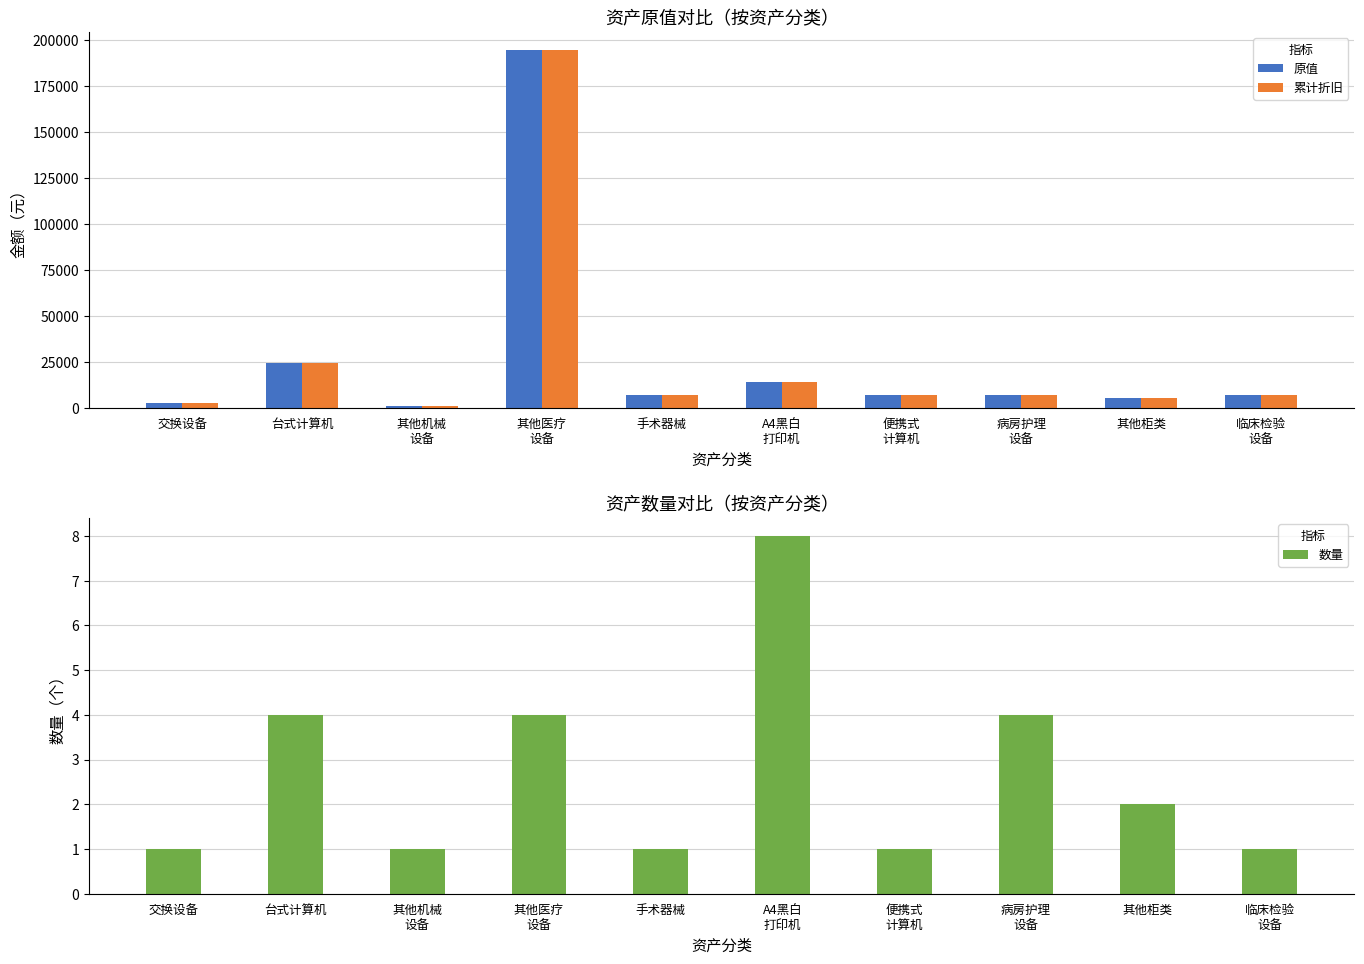

Reading left to right, extract all data points from this chart.

原值: 交换设备=2275.0	台式计算机=24165.0	其他机械
设备=1100.0	其他医疗
设备=194800.0	手术器械=7000.0	A4黑白
打印机=13784.0	便携式
计算机=6900.0	病房护理
设备=6778.0	其他柜类=5000.0	临床检验
设备=7122.1
累计折旧: 交换设备=2275.0	台式计算机=24165.0	其他机械
设备=1100.0	其他医疗
设备=194800.0	手术器械=7000.0	A4黑白
打印机=13784.0	便携式
计算机=6900.0	病房护理
设备=6778.0	其他柜类=5000.0	临床检验
设备=7122.1
数量: 交换设备=1.0	台式计算机=4.0	其他机械
设备=1.0	其他医疗
设备=4.0	手术器械=1.0	A4黑白
打印机=8.0	便携式
计算机=1.0	病房护理
设备=4.0	其他柜类=2.0	临床检验
设备=1.0